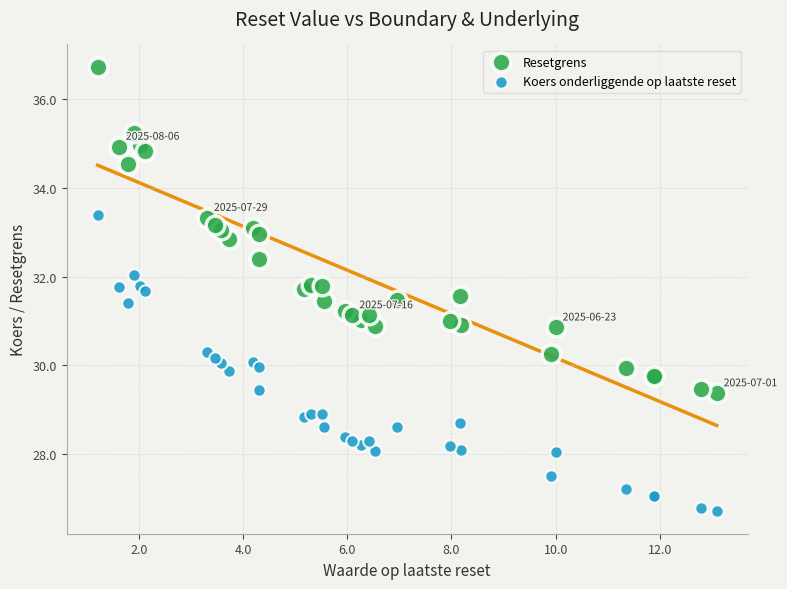

What is the X range (max minus min) for the scatter plot?

11.9